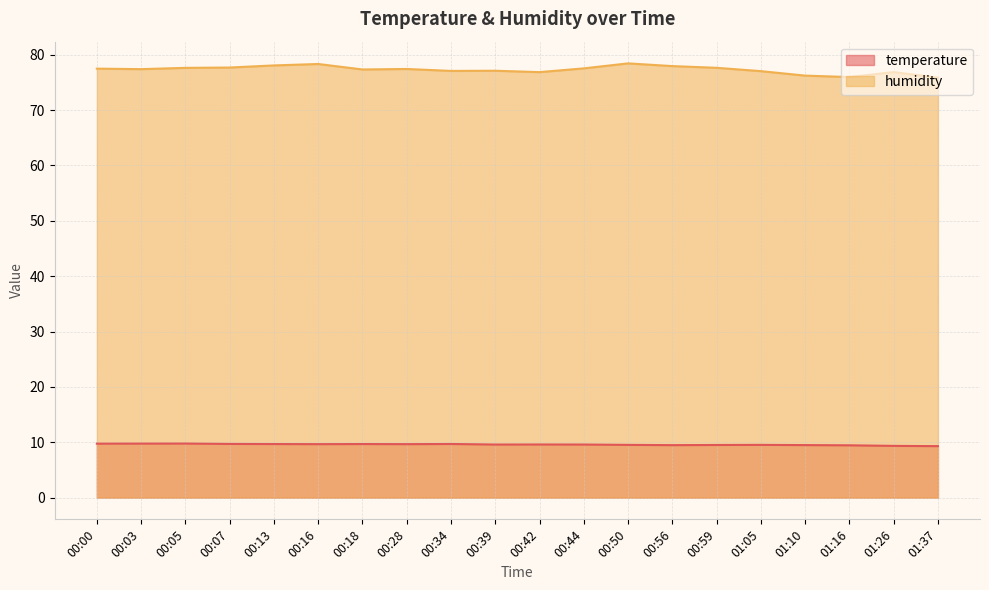

What is the total value across all series at 00:59?

87.2